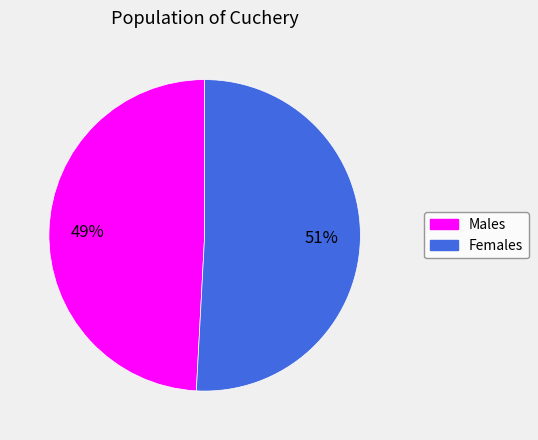

How many slices are in this pie chart?

2